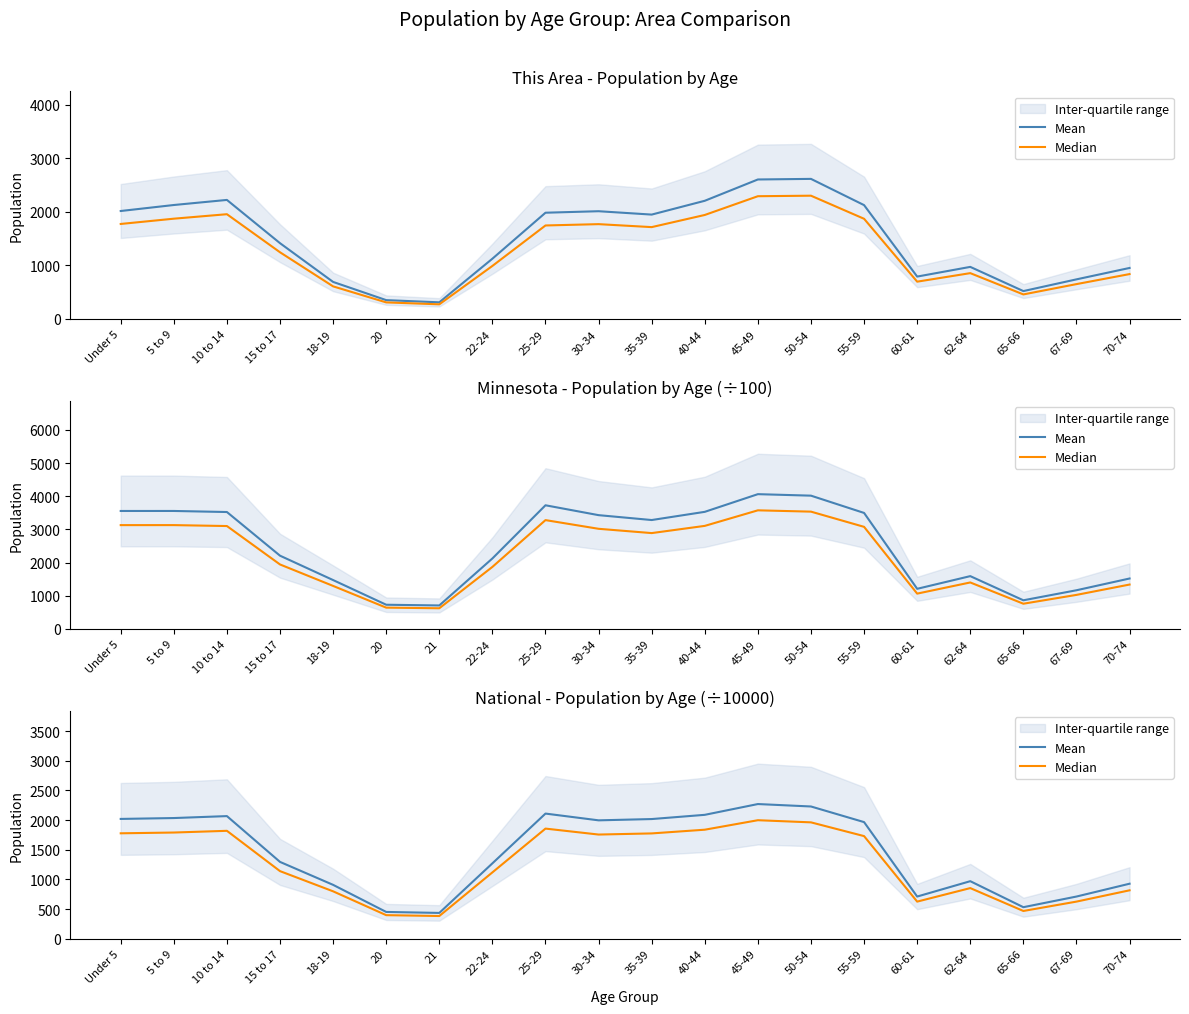

List the labels in order of Median value, smallest first.

21, 20, 65-66, 60-61, 67-69, 18-19, 70-74, 62-64, 22-24, 15 to 17, 55-59, 30-34, 35-39, Under 5, 5 to 9, 10 to 14, 40-44, 25-29, 50-54, 45-49